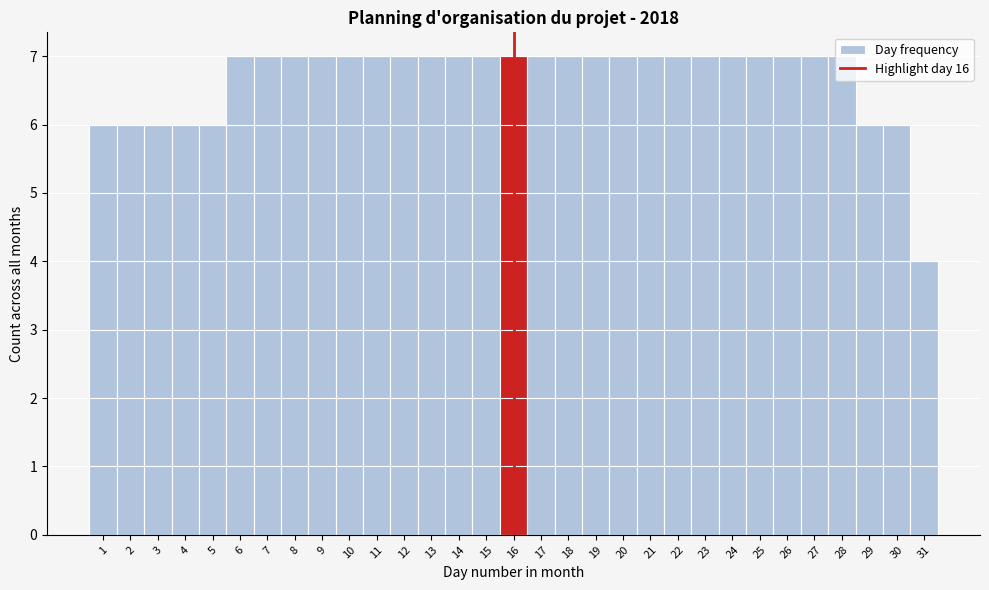

Reading left to right, transcribe this chart: for each bar, give the range it covers on the x-axis and its height. The values are not printed on the chart, so give them approximately, as read against the axis.

0.5 to 1.5: 6
1.5 to 2.5: 6
2.5 to 3.5: 6
3.5 to 4.5: 6
4.5 to 5.5: 6
5.5 to 6.5: 7
6.5 to 7.5: 7
7.5 to 8.5: 7
8.5 to 9.5: 7
9.5 to 10.5: 7
10.5 to 11.5: 7
11.5 to 12.5: 7
12.5 to 13.5: 7
13.5 to 14.5: 7
14.5 to 15.5: 7
15.5 to 16.5: 7
16.5 to 17.5: 7
17.5 to 18.5: 7
18.5 to 19.5: 7
19.5 to 20.5: 7
20.5 to 21.5: 7
21.5 to 22.5: 7
22.5 to 23.5: 7
23.5 to 24.5: 7
24.5 to 25.5: 7
25.5 to 26.5: 7
26.5 to 27.5: 7
27.5 to 28.5: 7
28.5 to 29.5: 6
29.5 to 30.5: 6
30.5 to 31.5: 4